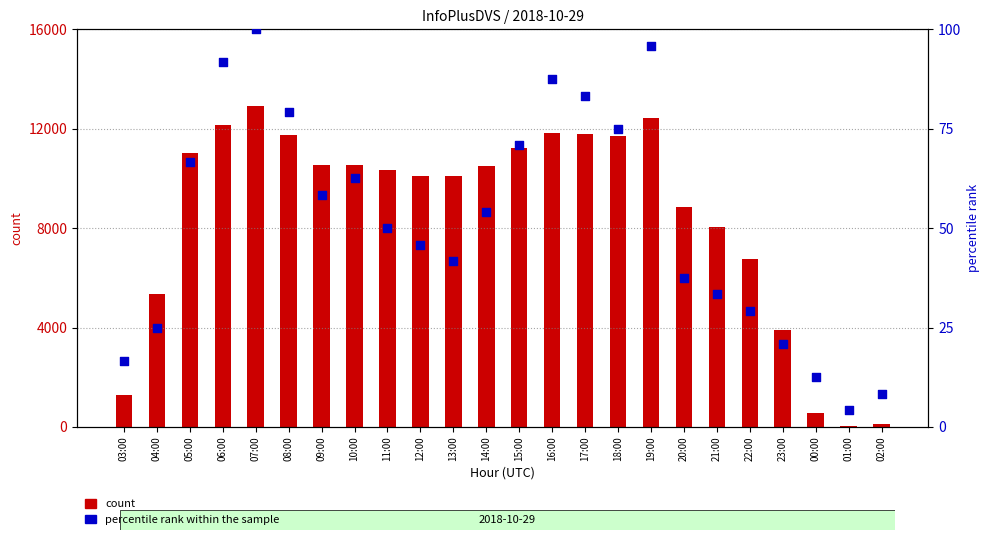

Which series has the largest total across all categories?

count